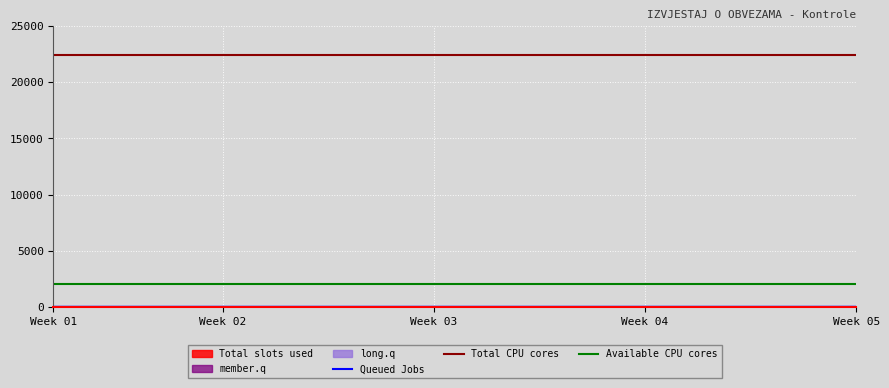

True or false: Total CPU cores and Available CPU cores intersect in this chart.

False